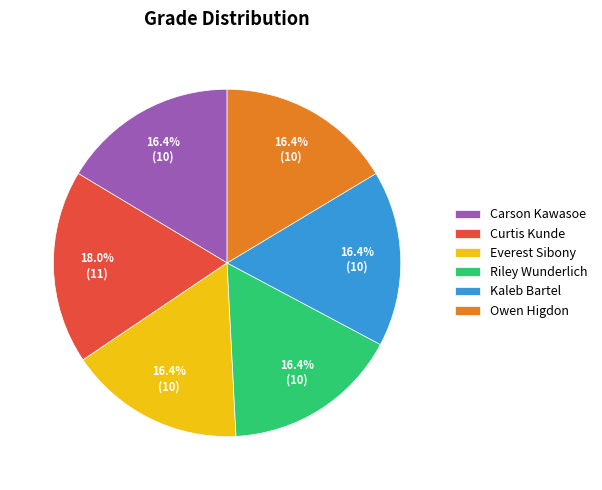

The Everest Sibony slice represents 7% of the pie. True or false?

False